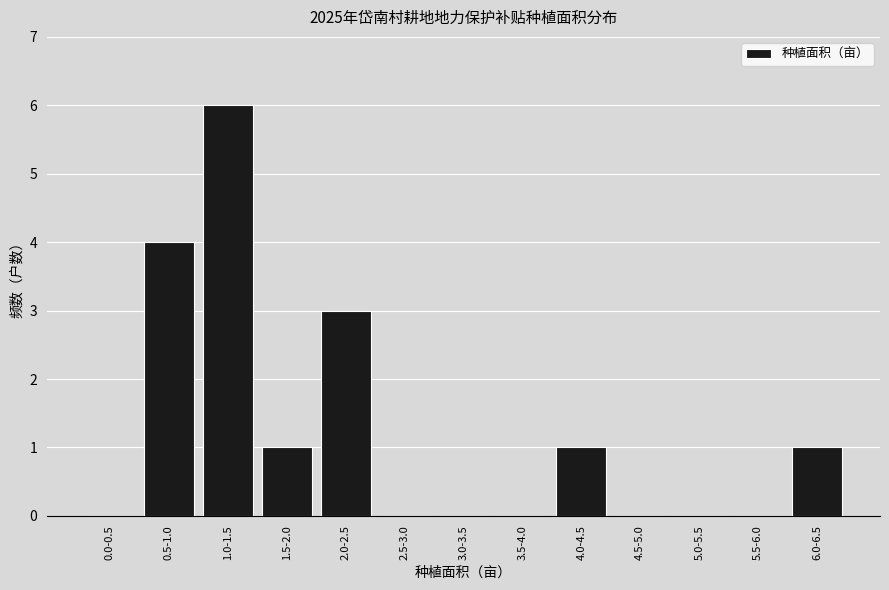

Reading left to right, transcribe all the data shown in this chart.

0.0-0.5=0	0.5-1.0=4	1.0-1.5=6	1.5-2.0=1	2.0-2.5=3	2.5-3.0=0	3.0-3.5=0	3.5-4.0=0	4.0-4.5=1	4.5-5.0=0	5.0-5.5=0	5.5-6.0=0	6.0-6.5=1